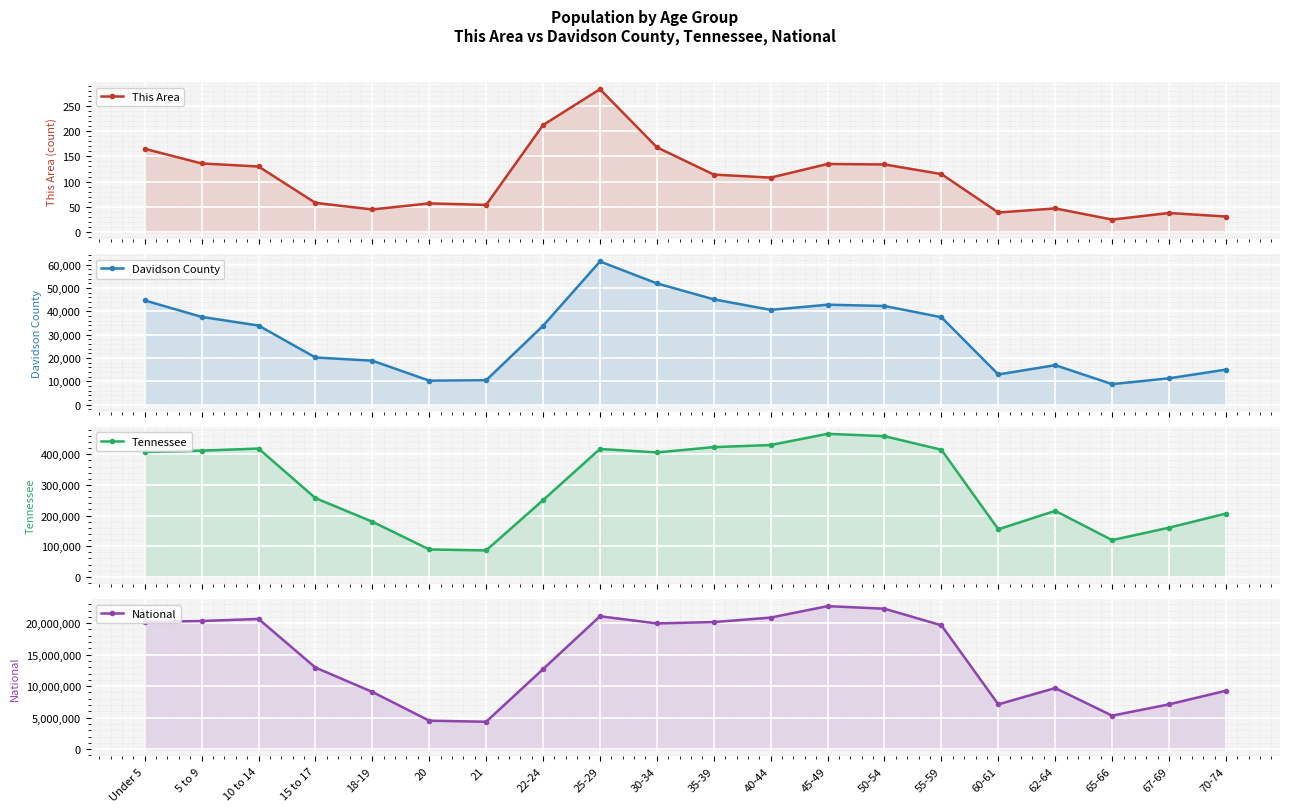

Where is the first local minimum for This Area?

18-19